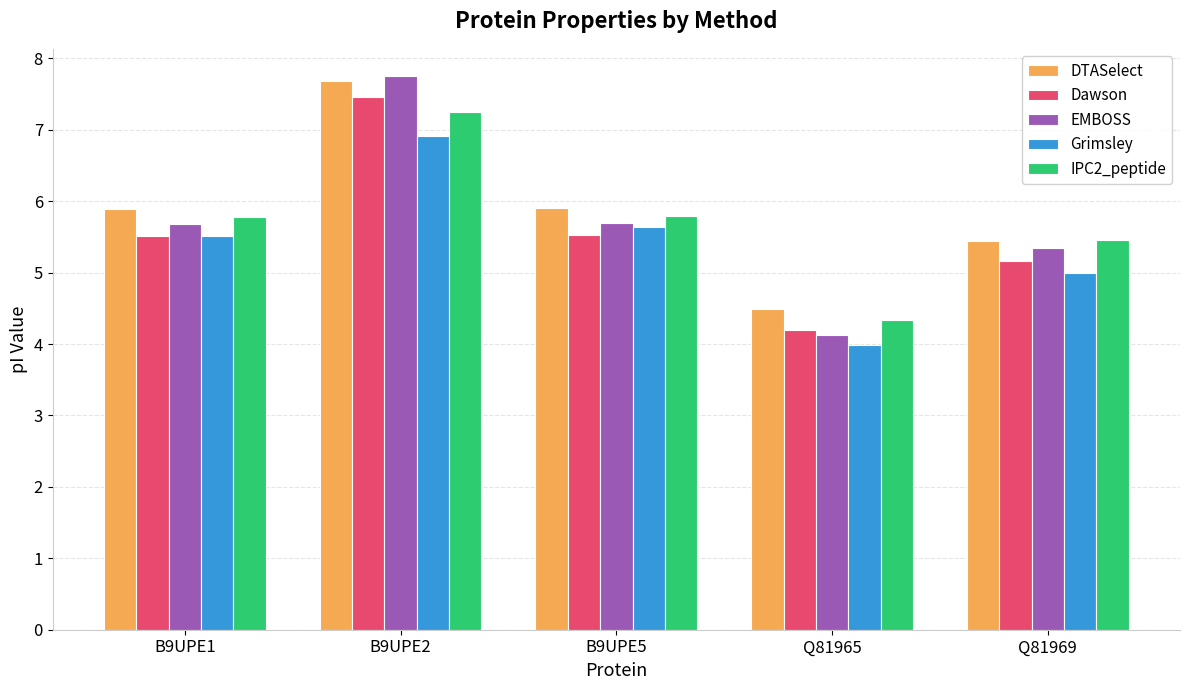

What is the difference between the highest and lowest values at B9UPE1?

0.4